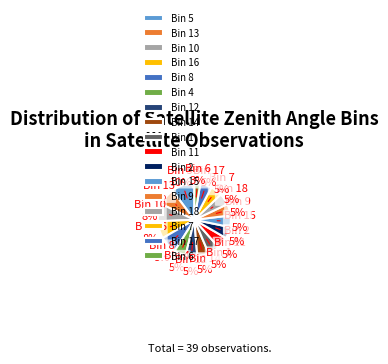

How many slices are in this pie chart?

17